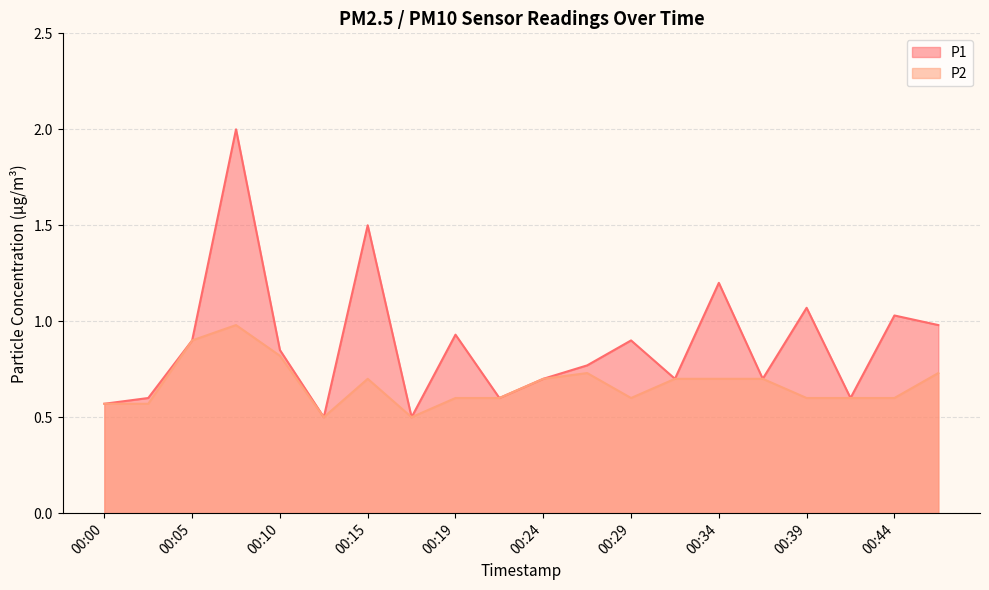

Reading left to right, list all the values displayed in this chart.

P1: 0.6	0.6	0.9	2.0	0.8	0.5	1.5	0.5	0.9	0.6	0.7	0.8	0.9	0.7	1.2	0.7	1.1	0.6	1.0	1.0
P2: 0.6	0.6	0.9	1.0	0.8	0.5	0.7	0.5	0.6	0.6	0.7	0.7	0.6	0.7	0.7	0.7	0.6	0.6	0.6	0.7